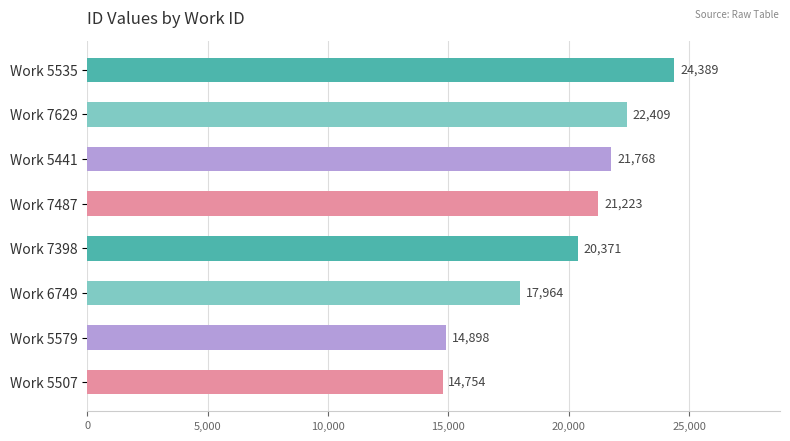

What is the sum of all values?

157776